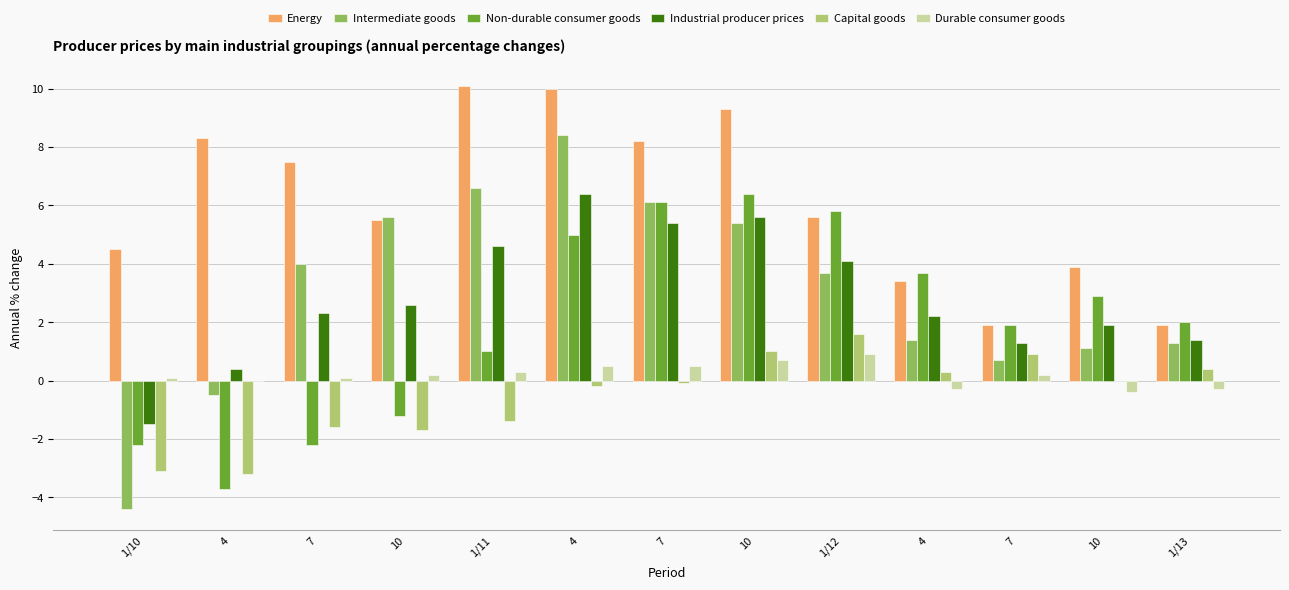

Reading left to right, extract all data points from this chart.

Energy: 1/10=4.5	4=8.3	7=7.5	10=5.5	1/11=10.1	4=10.0	7=8.2	10=9.3	1/12=5.6	4=3.4	7=1.9	10=3.9	1/13=1.9
Intermediate goods: 1/10=-4.4	4=-0.5	7=4.0	10=5.6	1/11=6.6	4=8.4	7=6.1	10=5.4	1/12=3.7	4=1.4	7=0.7	10=1.1	1/13=1.3
Non-durable consumer goods: 1/10=-2.2	4=-3.7	7=-2.2	10=-1.2	1/11=1.0	4=5.0	7=6.1	10=6.4	1/12=5.8	4=3.7	7=1.9	10=2.9	1/13=2.0
Industrial producer prices: 1/10=-1.5	4=0.4	7=2.3	10=2.6	1/11=4.6	4=6.4	7=5.4	10=5.6	1/12=4.1	4=2.2	7=1.3	10=1.9	1/13=1.4
Capital goods: 1/10=-3.1	4=-3.2	7=-1.6	10=-1.7	1/11=-1.4	4=-0.2	7=-0.1	10=1.0	1/12=1.6	4=0.3	7=0.9	10=0.0	1/13=0.4
Durable consumer goods: 1/10=0.1	4=0.0	7=0.1	10=0.2	1/11=0.3	4=0.5	7=0.5	10=0.7	1/12=0.9	4=-0.3	7=0.2	10=-0.4	1/13=-0.3